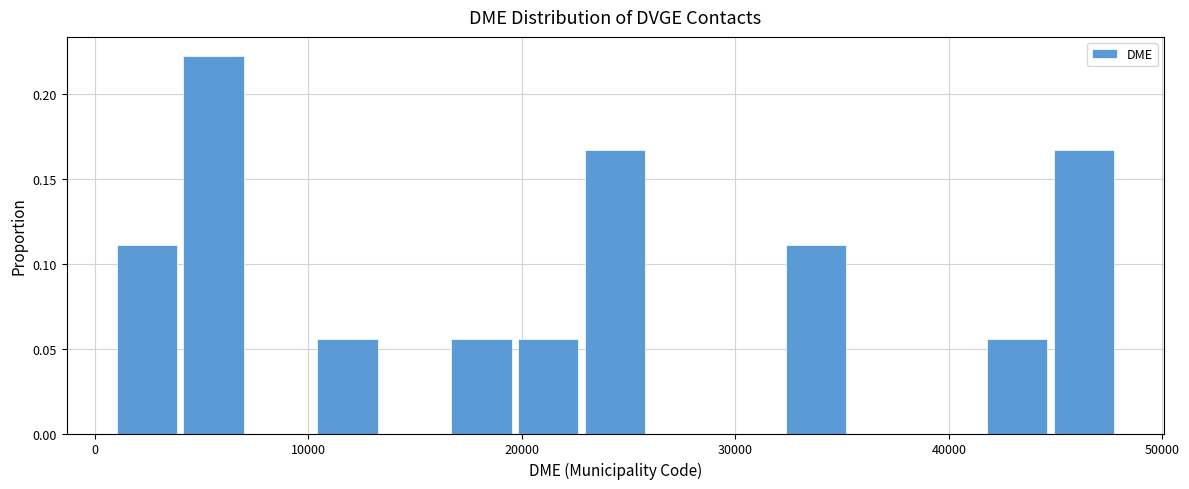

Around what value on the x-axis is the tallest bar? Give the approximate position of its centre, as read against the axis.

6000